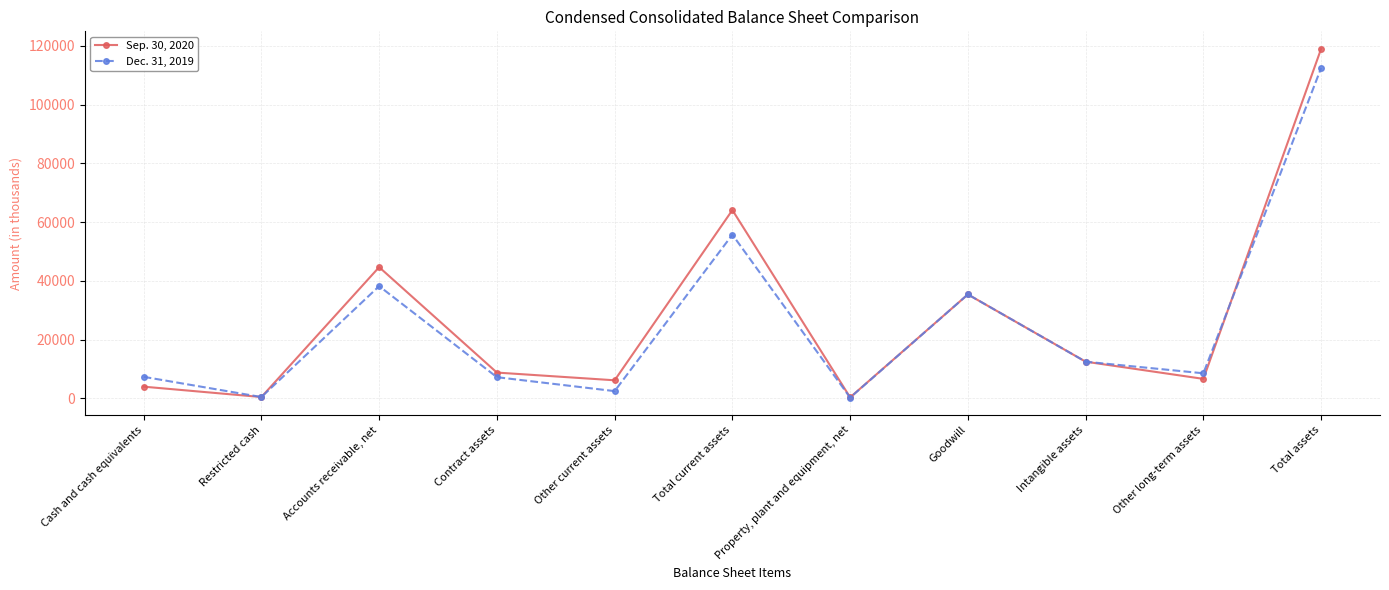

Is it true that Sep. 30, 2020 equals 3998 at Cash and cash equivalents?

True